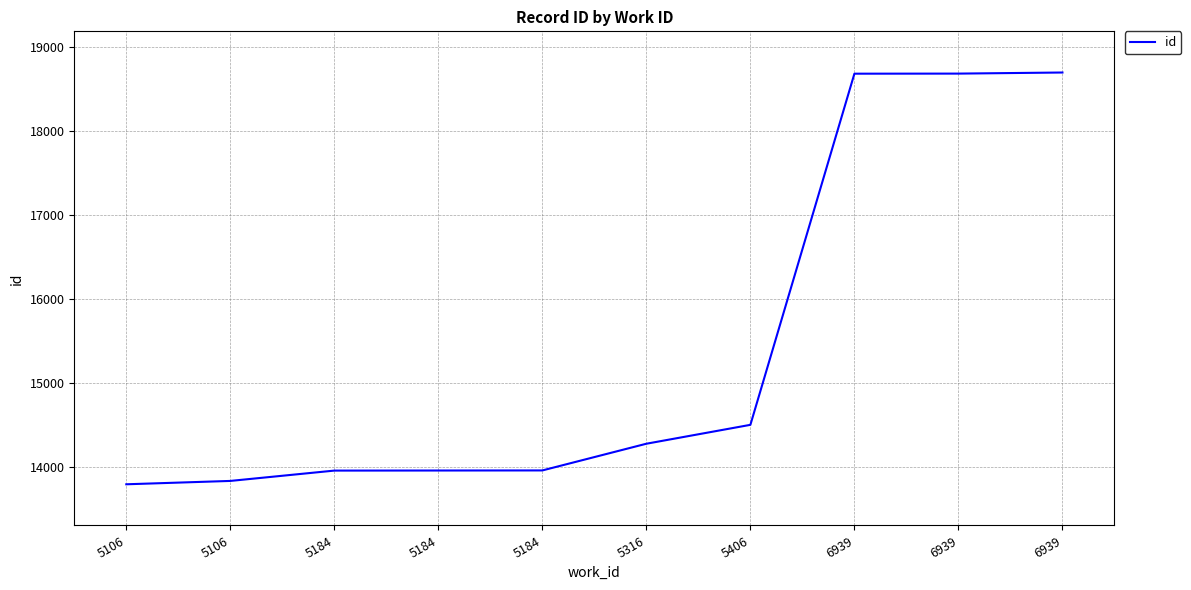

What is the minimum value shown in the chart?

13793